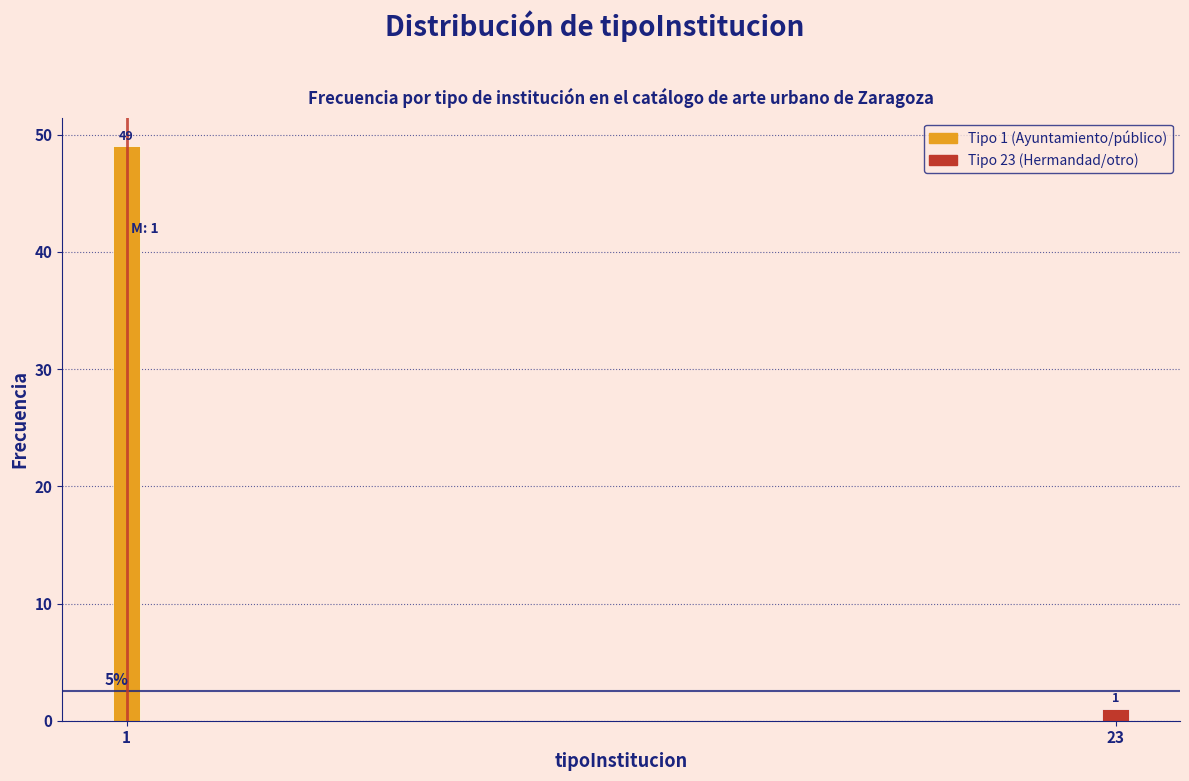

Reading right to left, list all the values displayed in this chart.

1	49